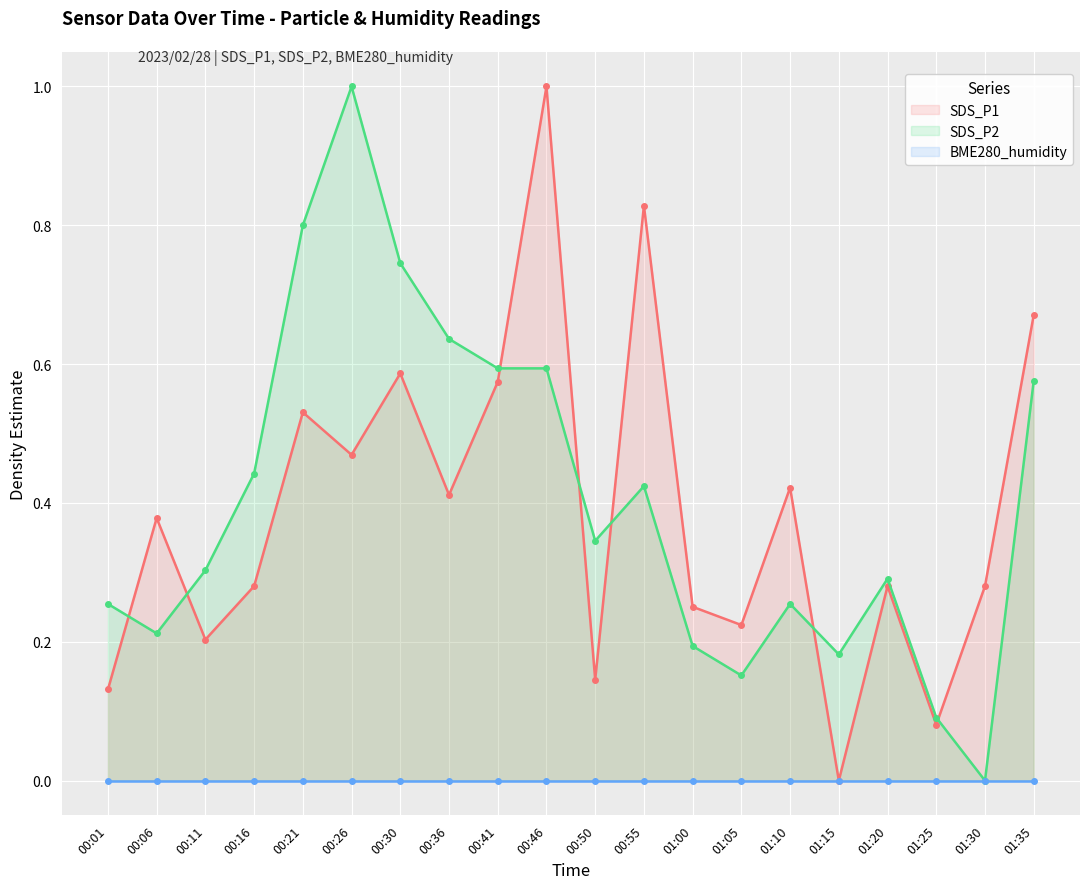

What is the highest value of the SDS_P1 series?

1.0